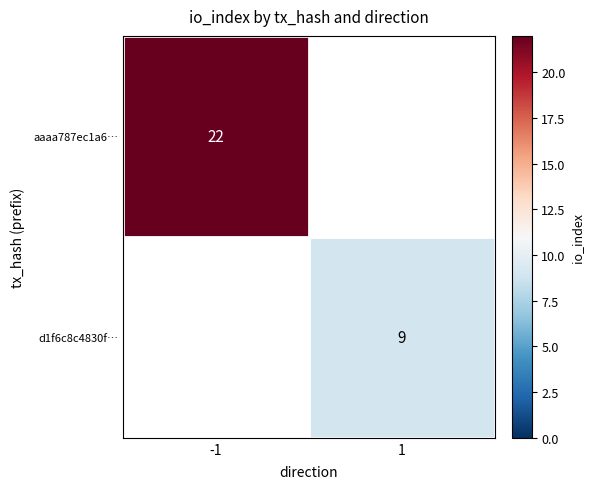

The aaaa787ec1a6… series shows 22 at -1. True or false?

True